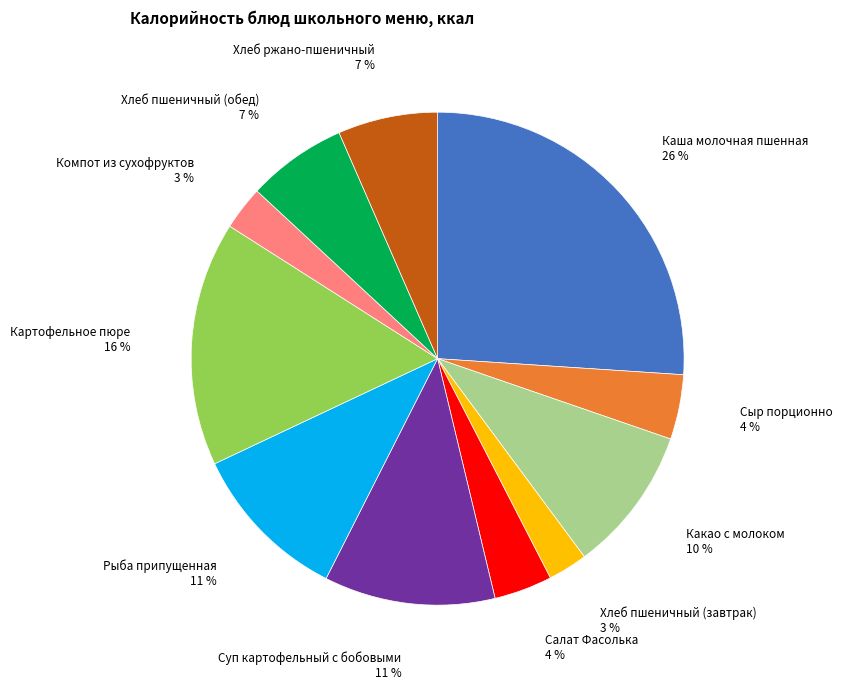

Do Рыба припущенная and Хлеб пшеничный (завтрак) together represent more than half of the pie?

No